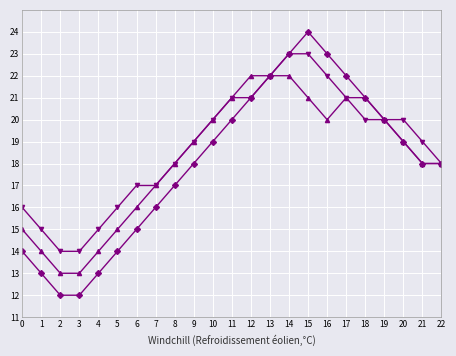

How many distinct data groups are displayed?

3